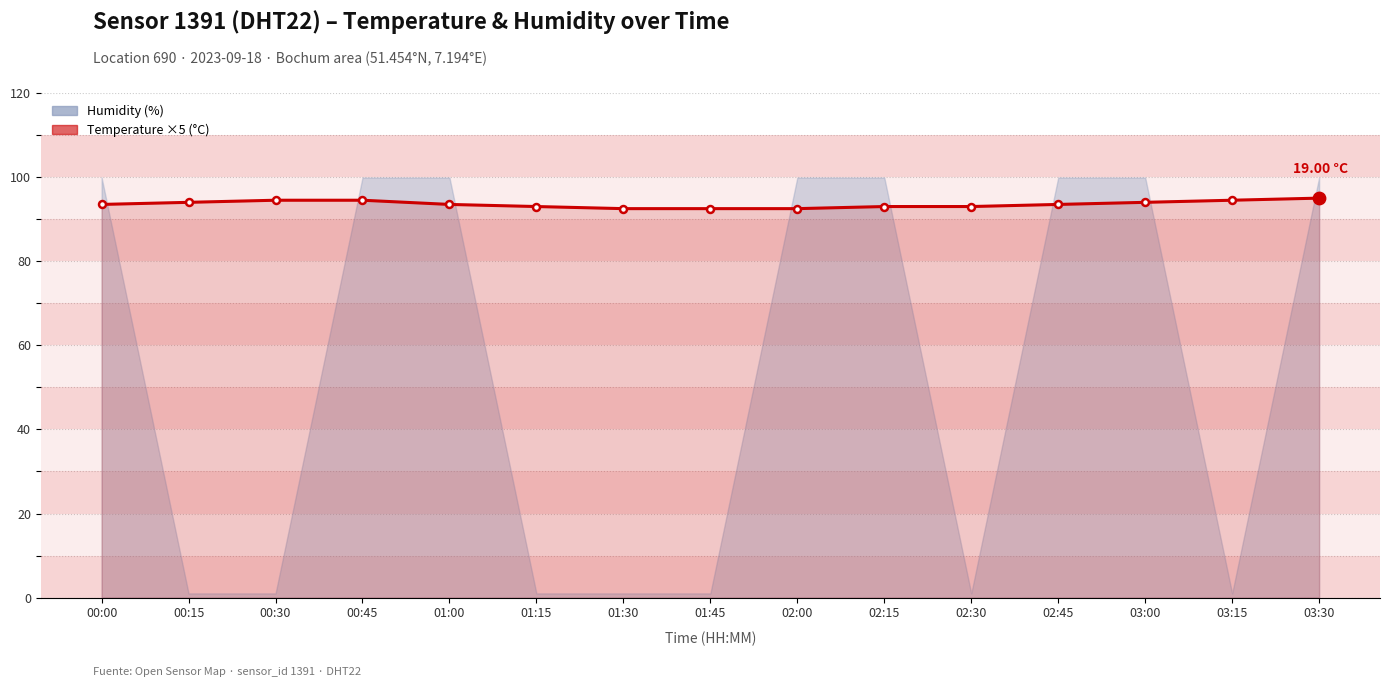

What is the change in value from 00:45 to 02:15?

-1.5